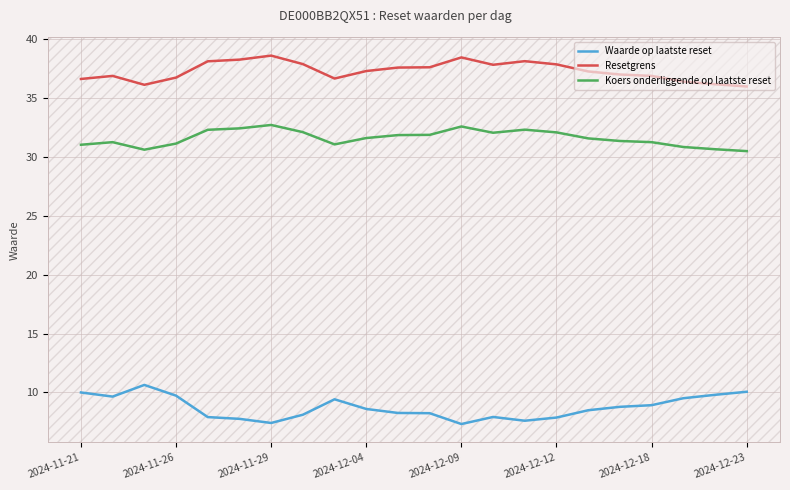

What is the difference between the maximum and minimum values in the Resetgrens series?

2.6